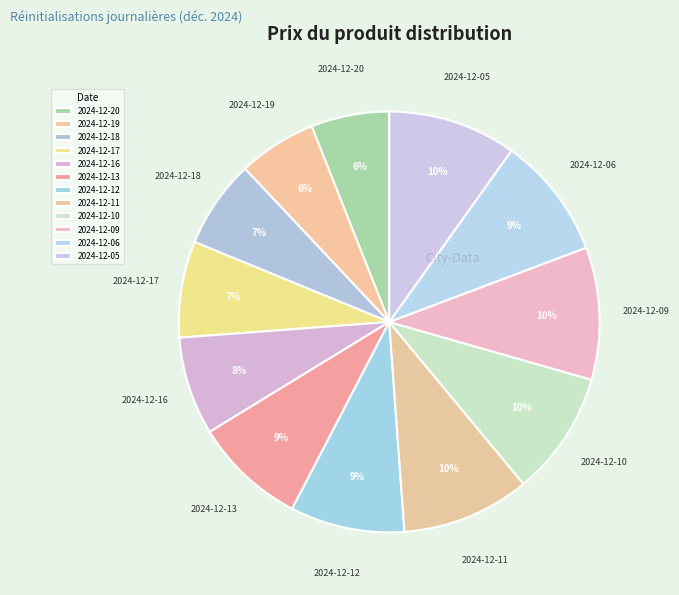

The 2024-12-10 slice represents 10% of the pie. True or false?

True